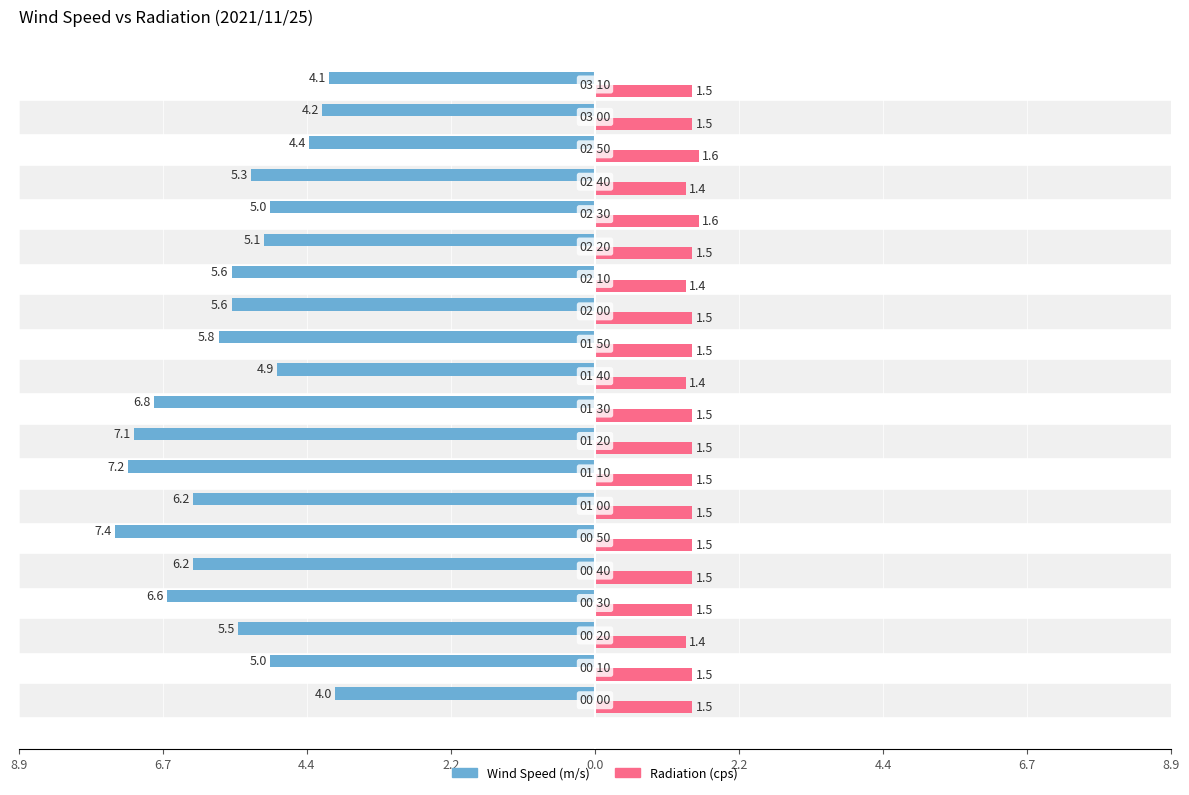

What is the highest value of the Radiation (cps) series?

1.6